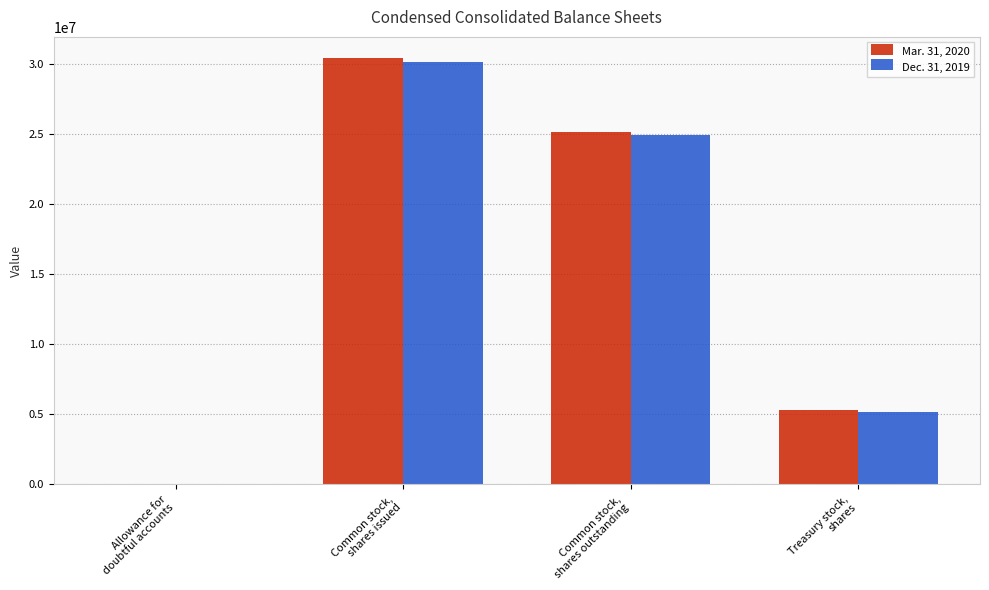

Reading left to right, transcribe all the data shown in this chart.

Mar. 31, 2020: 143	30412055	25132001	5280054
Dec. 31, 2019: 144	30151574	24947500	5204074